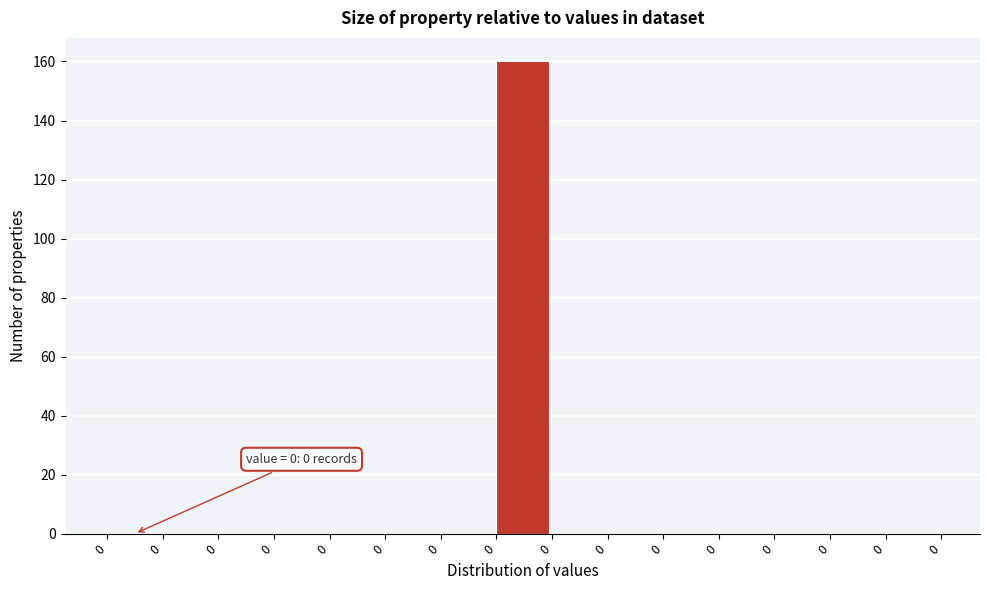

How many data points does each series have?

15